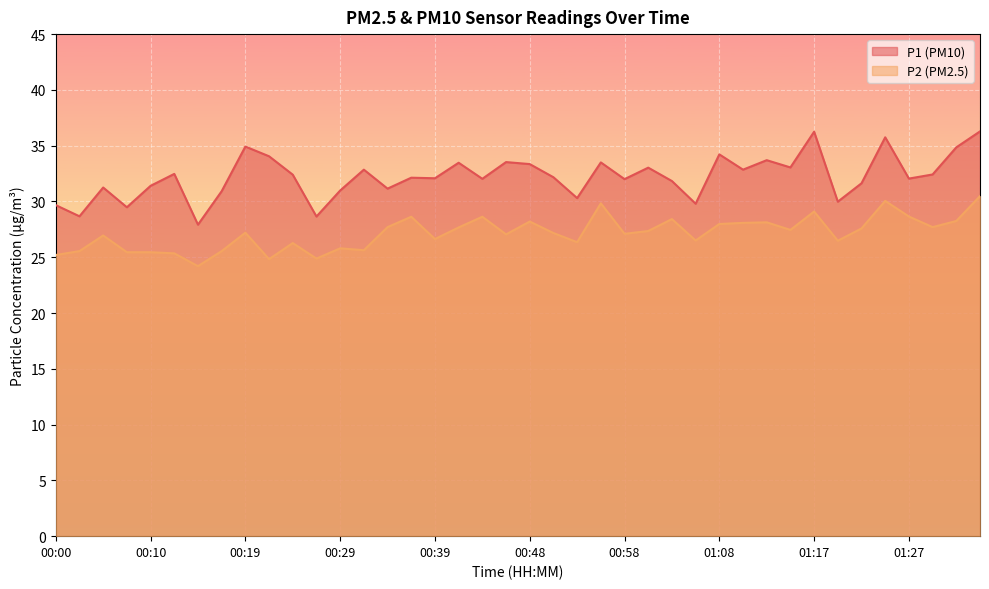

Between 00:12 and 00:29, which is larger?

00:12